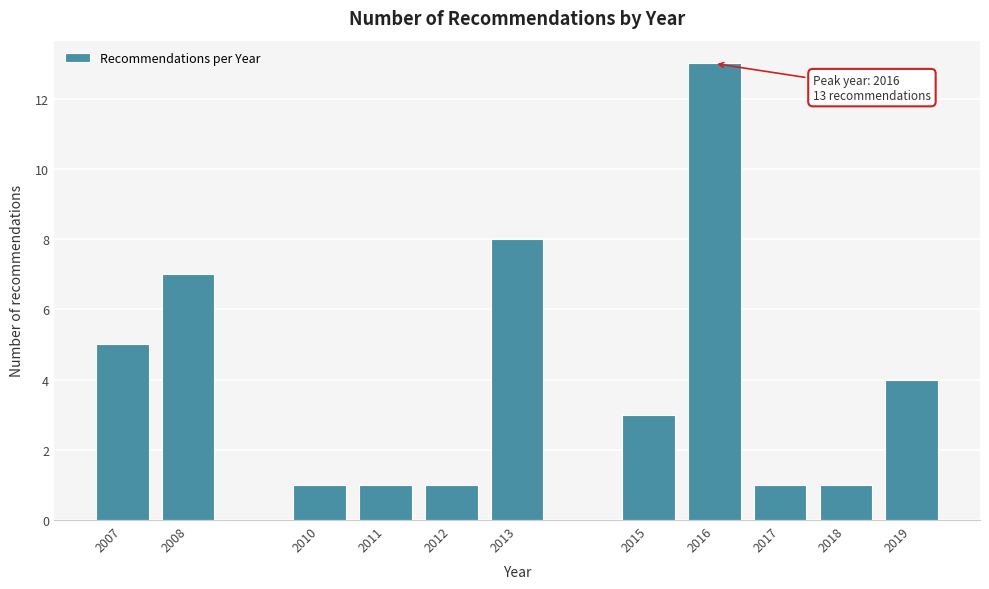

Reading left to right, list all the values displayed in this chart.

2007=5	2008=7	2010=1	2011=1	2012=1	2013=8	2015=3	2016=13	2017=1	2018=1	2019=4